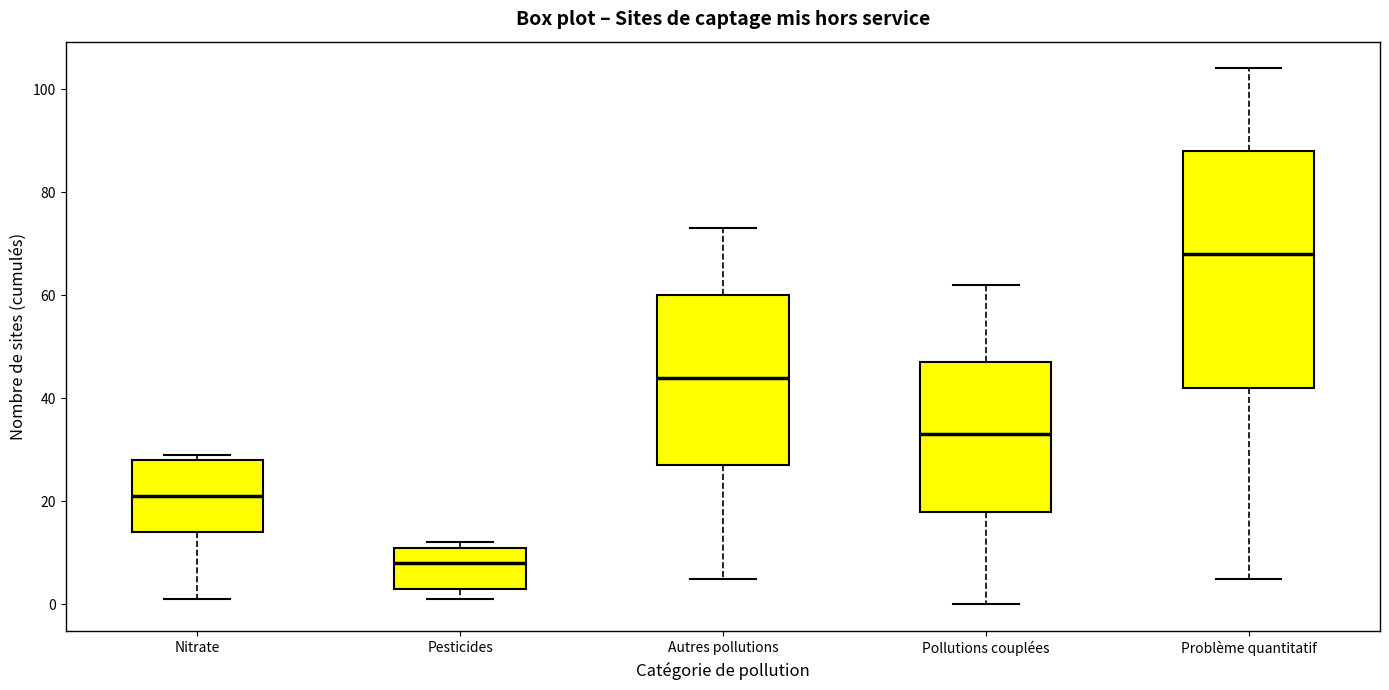

Reading left to right, read every box against the y-axis: the position of its median line, the range the box covers, and the ends of its whiskers. The values are not printed on the chart, so give them approximately, as read against the axis.

Nitrate: median 22, box 14 to 28, whiskers 2 to 30
Pesticides: median 8, box 4 to 12, whiskers 2 to 12 (just above the box's upper edge)
Autres pollutions: median 44, box 28 to 60, whiskers 6 to 74
Pollutions couplées: median 34, box 18 to 48, whiskers 0 to 62
Problème quantitatif: median 68, box 42 to 88, whiskers 6 to 104